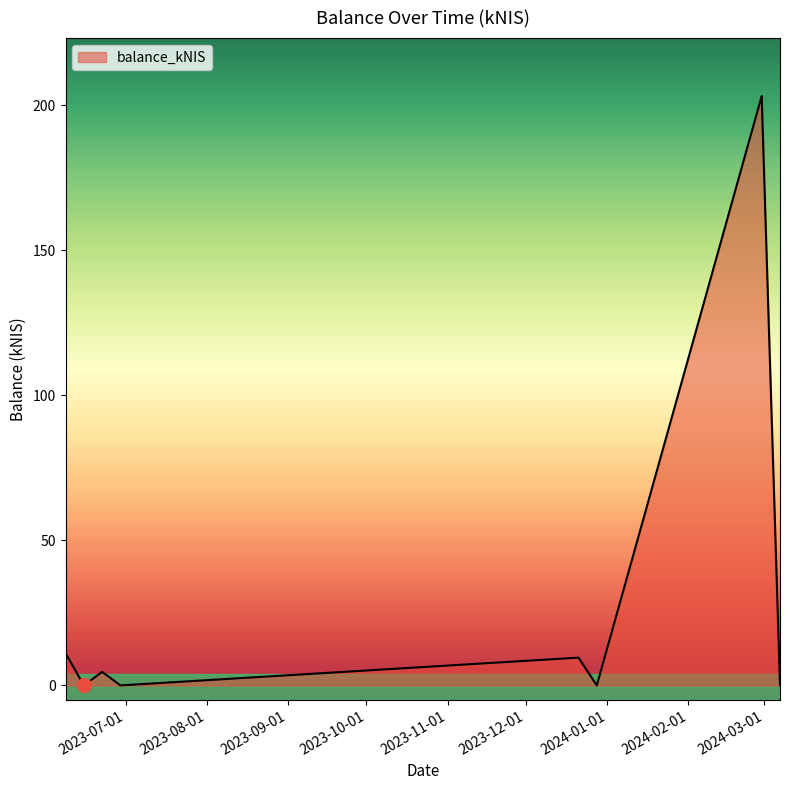

How many values exceed 4?

4